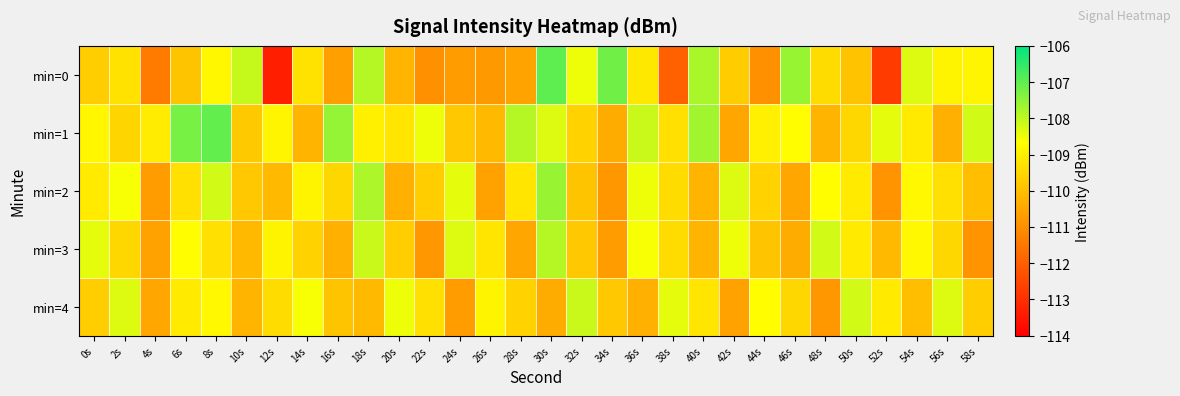

Which series has the largest total across all categories?

min=1